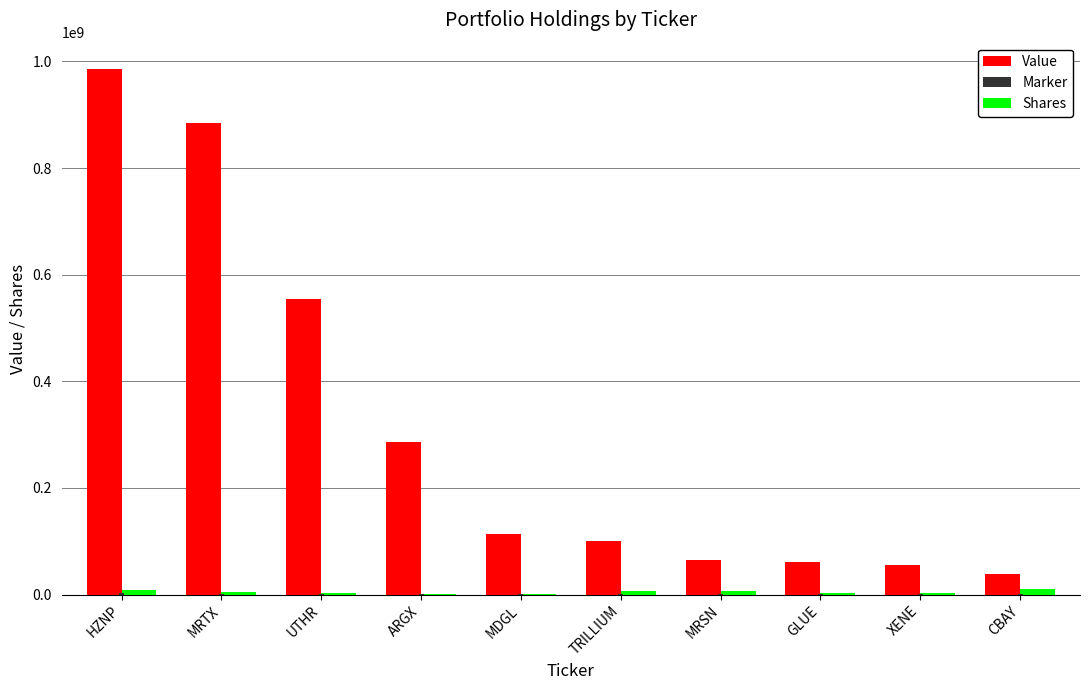

At which category is the sum across all series the highest?

HZNP